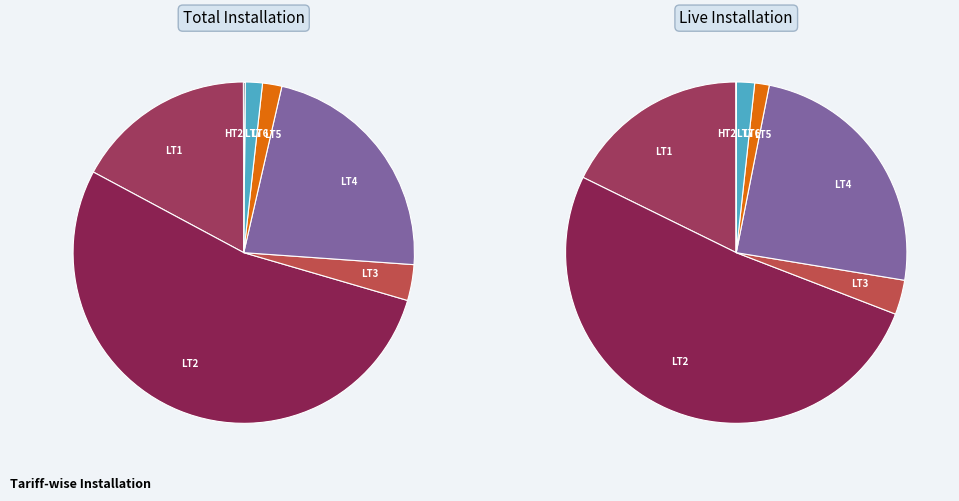

What is the largest slice in the pie chart?

LT2